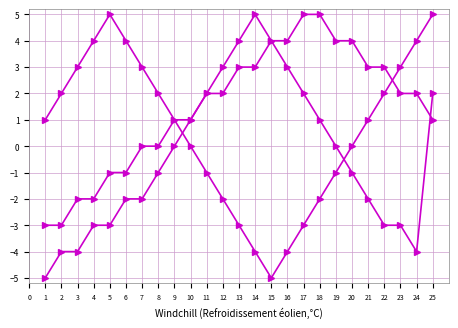

How many lines are shown in the chart?

3